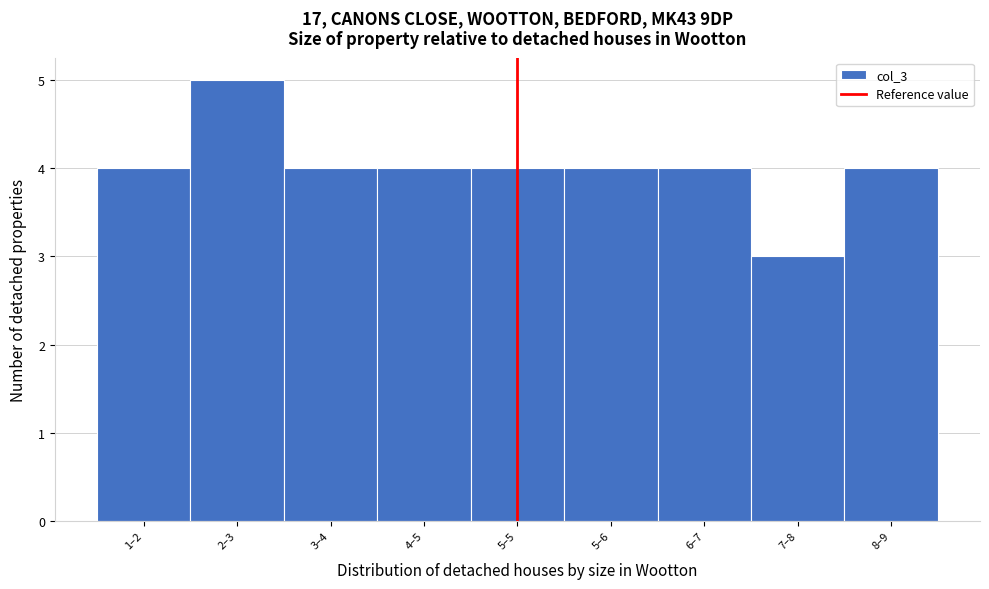

Reading right to left, extract all data points from this chart.

4	3	4	4	4	4	4	5	4